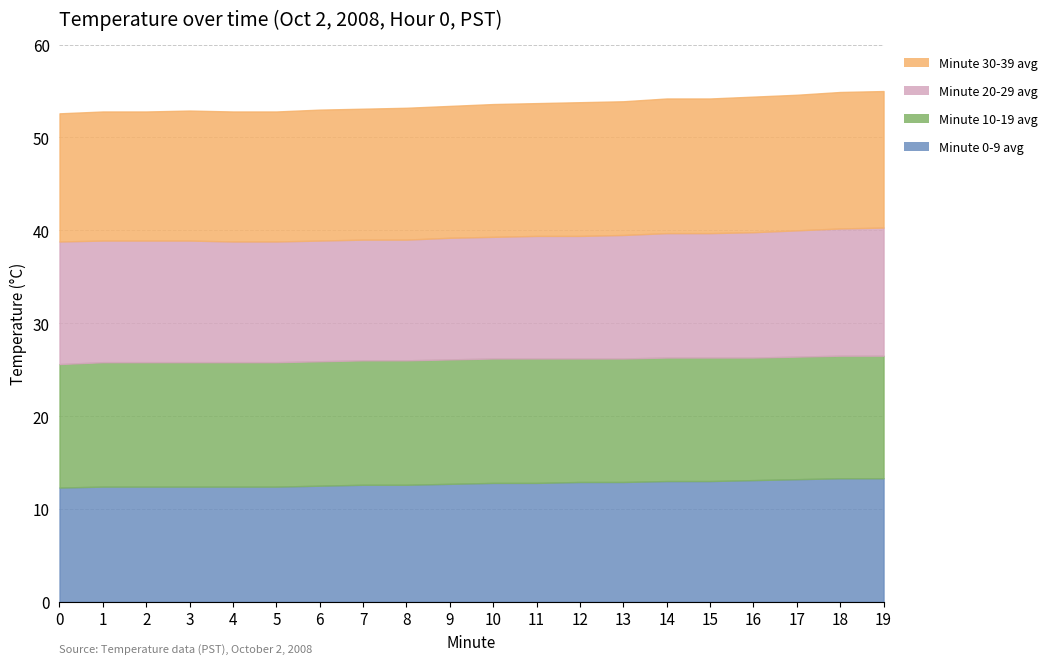

Rank the series by their maximum value, from highest to lowest.

Minute 30-39 avg, Minute 20-29 avg, Minute 10-19 avg, Minute 0-9 avg